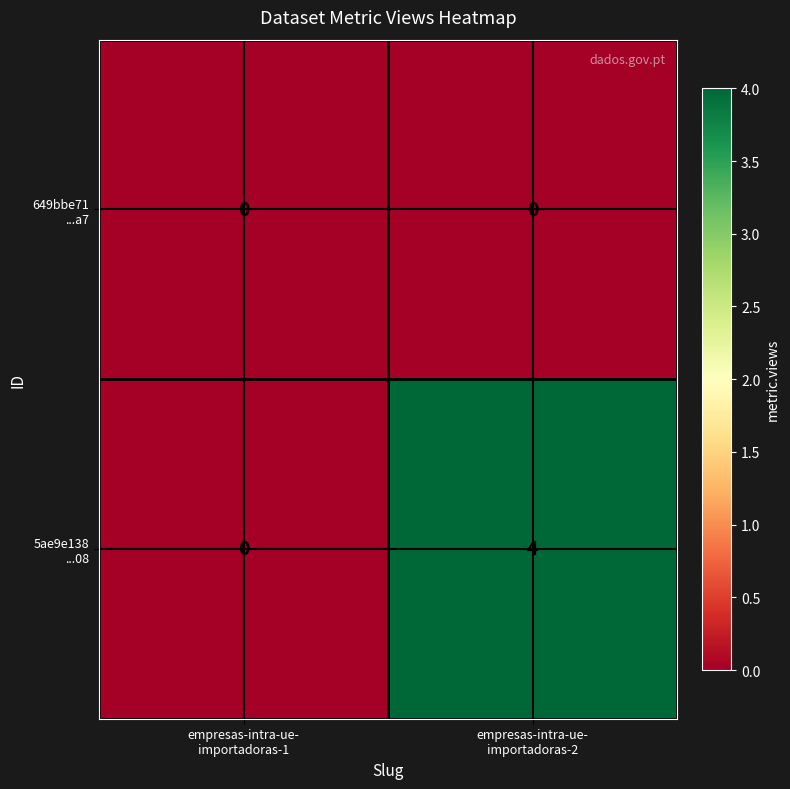

What is the maximum value shown in the chart?

4